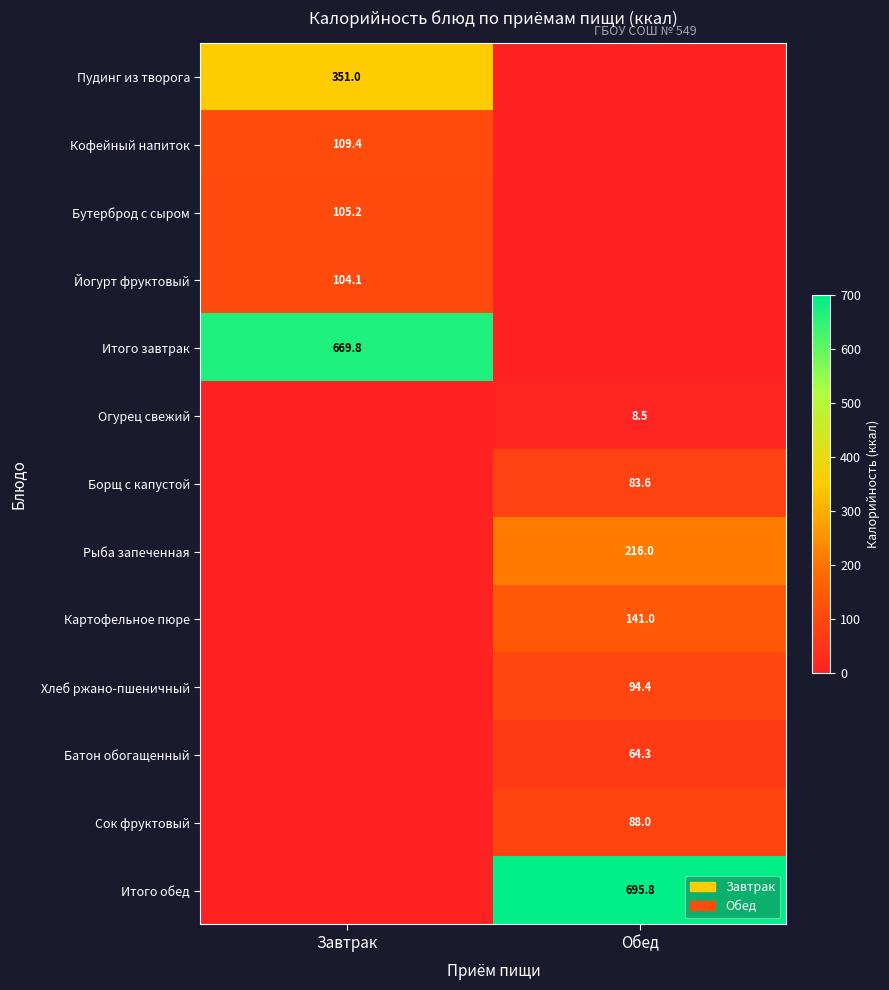

What is the spread (max minus min) of values at Завтрак?

669.8